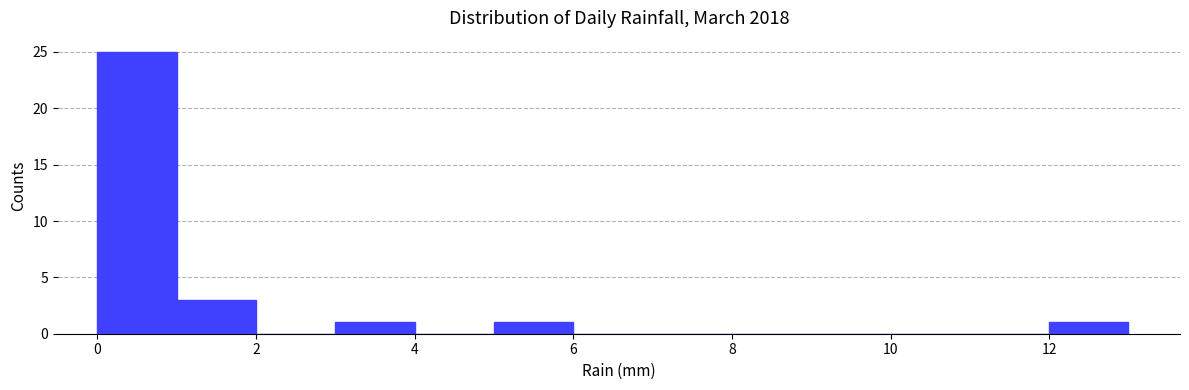

Which range on the x-axis has the tallest bar?

0 to 1